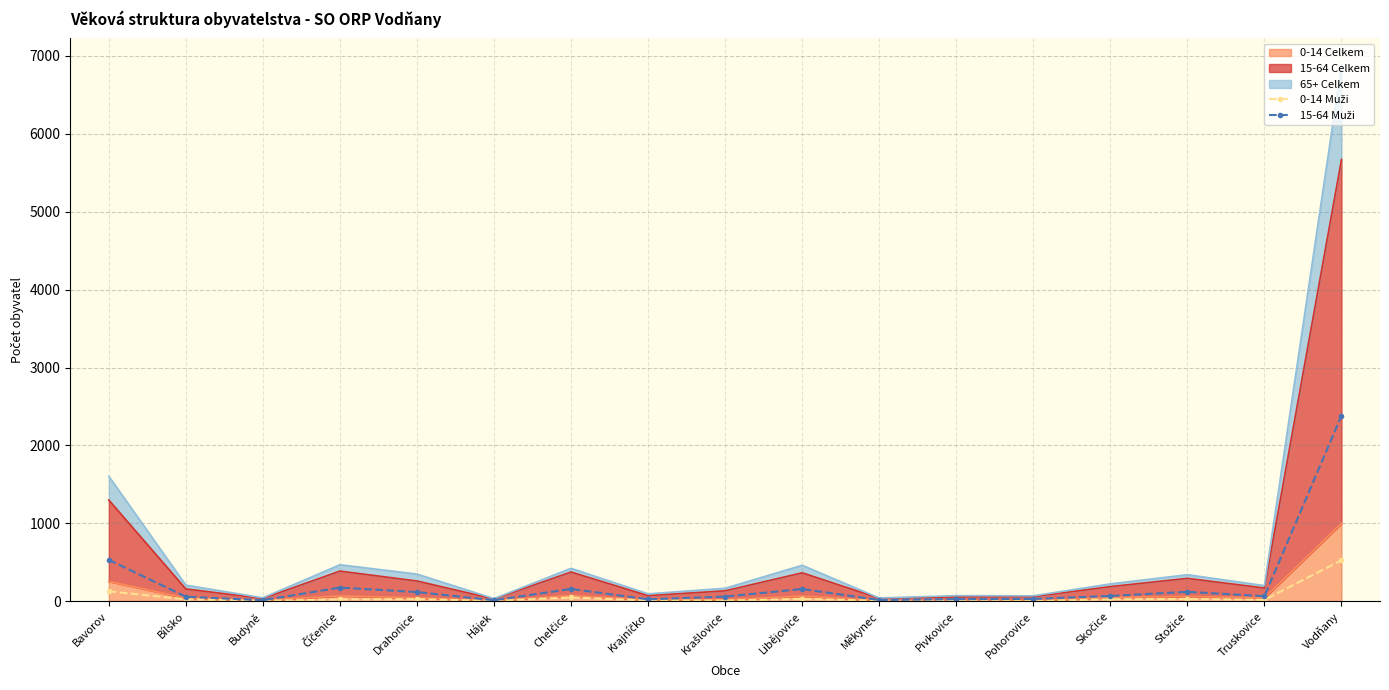

In 15-64 Muži, how many points are lower than both neighbors (excluding endpoints)?

5